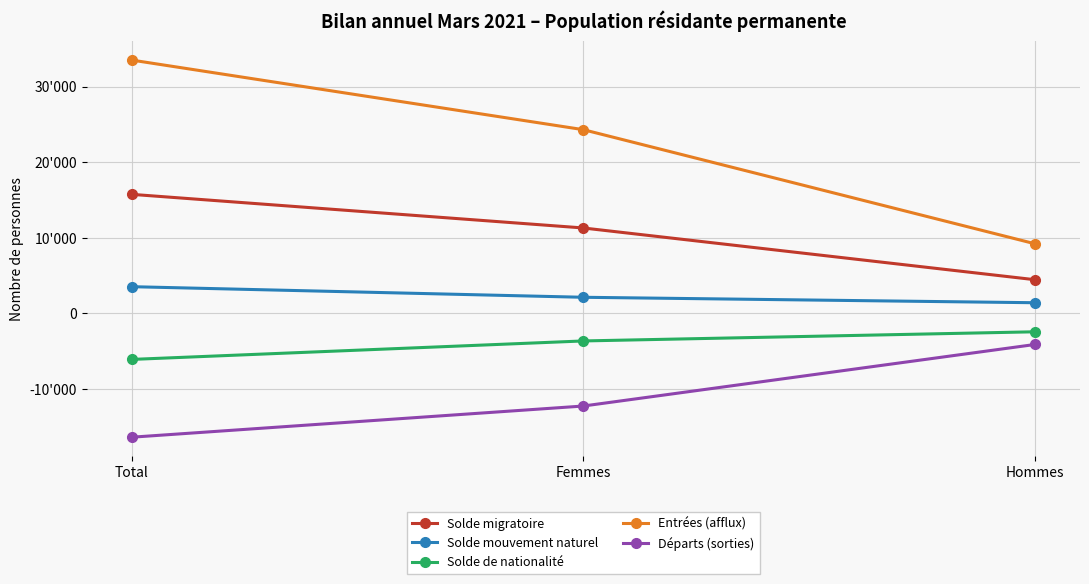

What are all the series names shown in the legend?

Solde migratoire, Solde mouvement naturel, Solde de nationalité, Entrées (afflux), Départs (sorties)